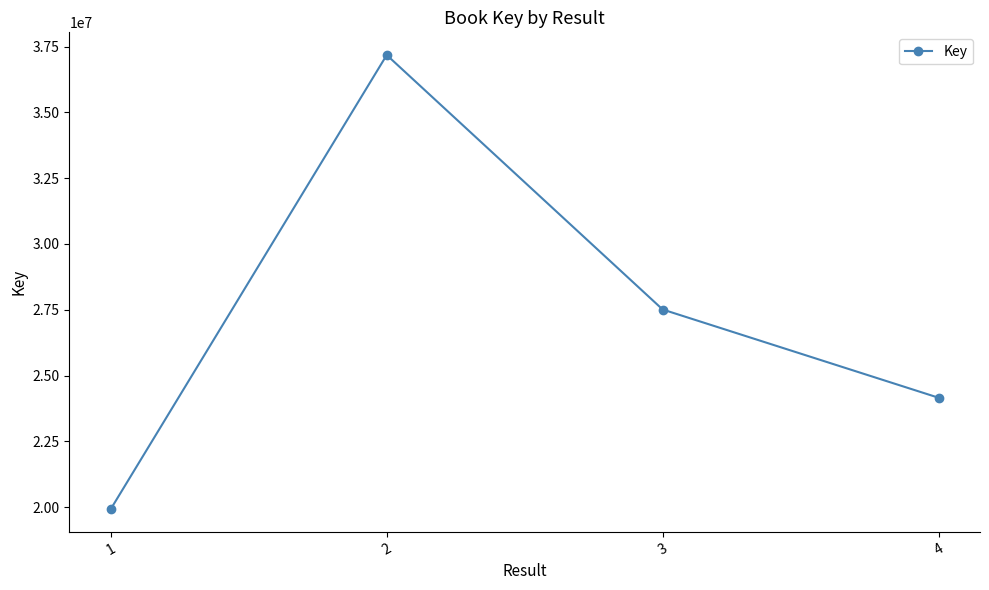

List the labels in order of value, largest first.

2, 3, 4, 1